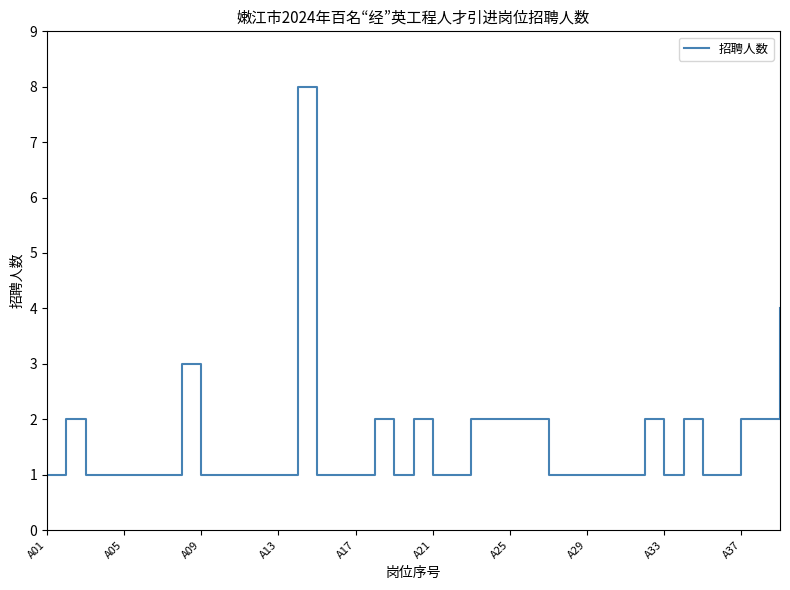

What is the difference between the maximum and minimum values?

7